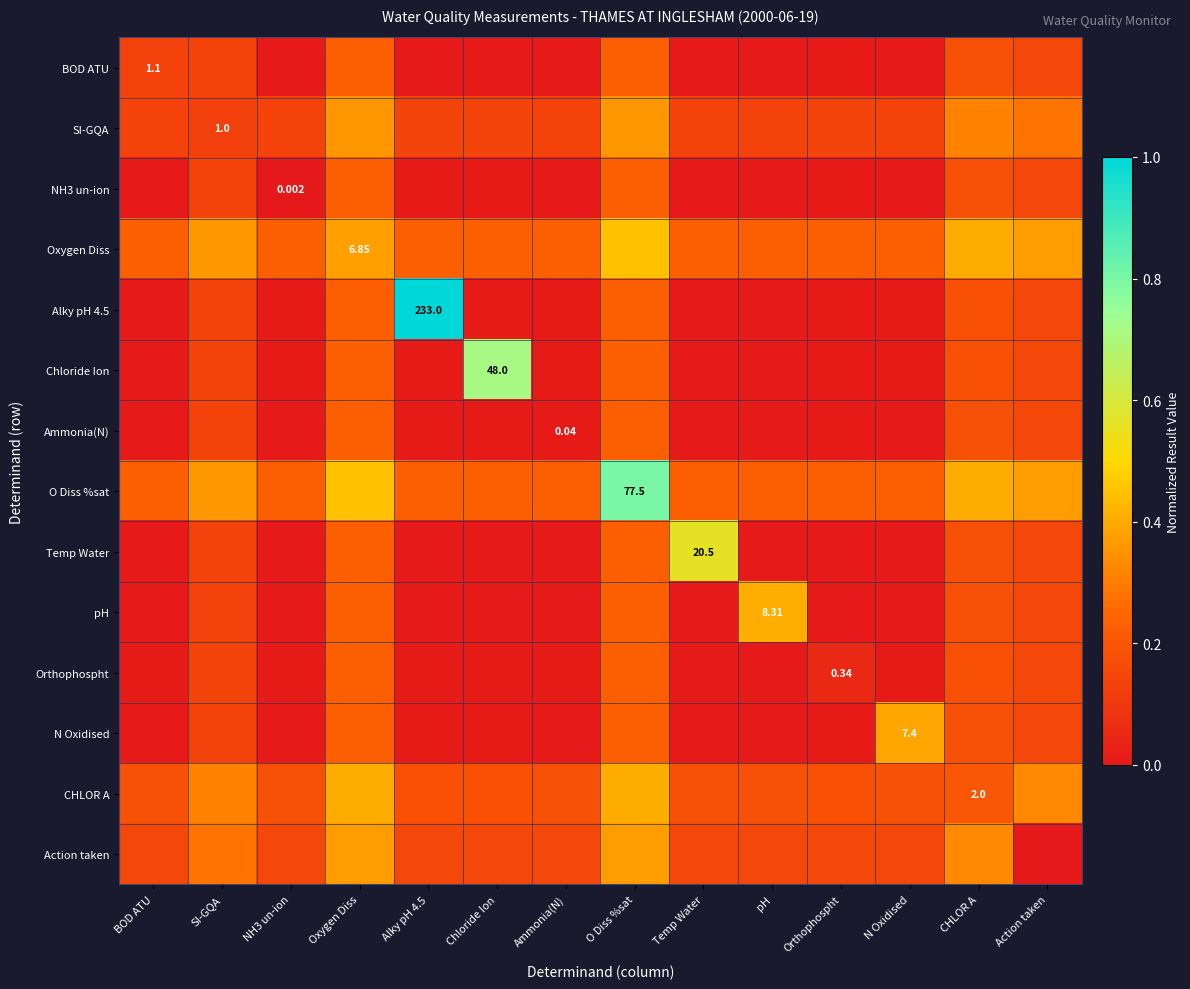

At NH3 un-ion, list the series in order from largest to smallest.

Oxygen Diss, O Diss %sat, CHLOR A, Action taken, SI-GQA, Orthophospht, Chloride Ion, Alky pH 4.5, N Oxidised, Ammonia(N), BOD ATU, Temp Water, pH, NH3 un-ion